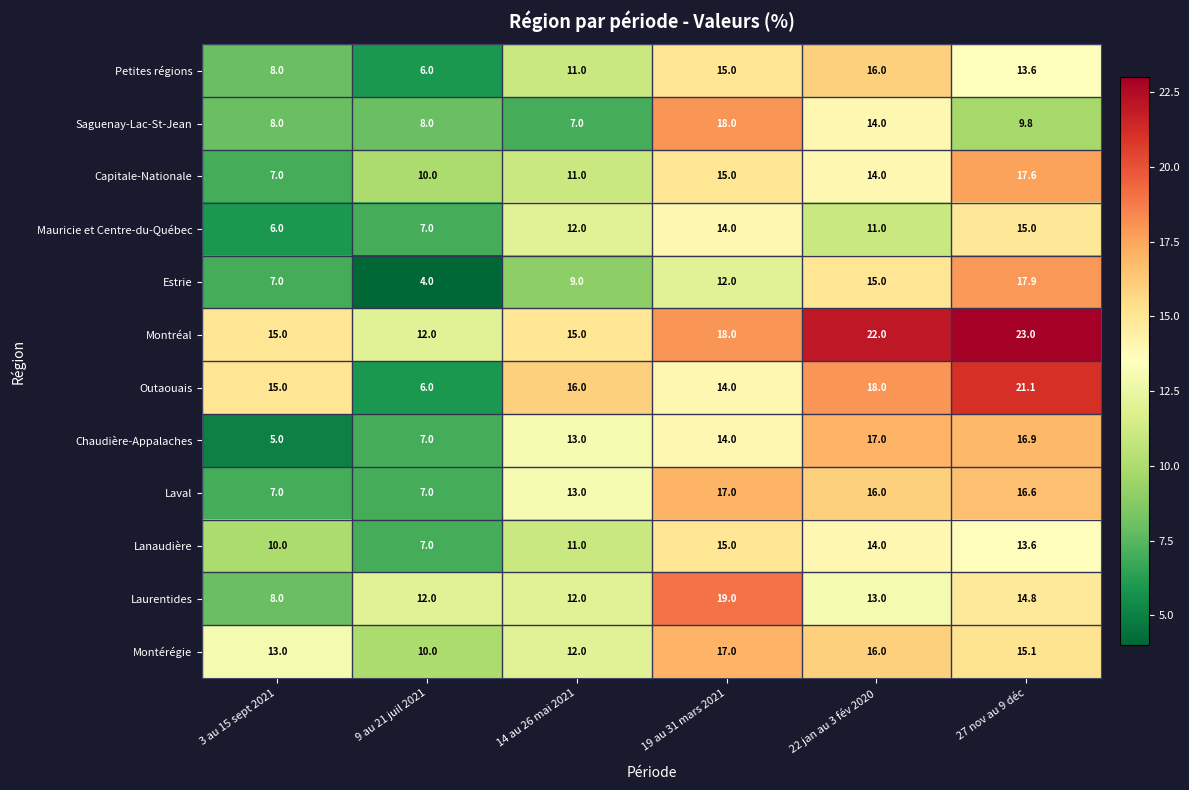

Which series has the largest range (max minus min)?

Outaouais